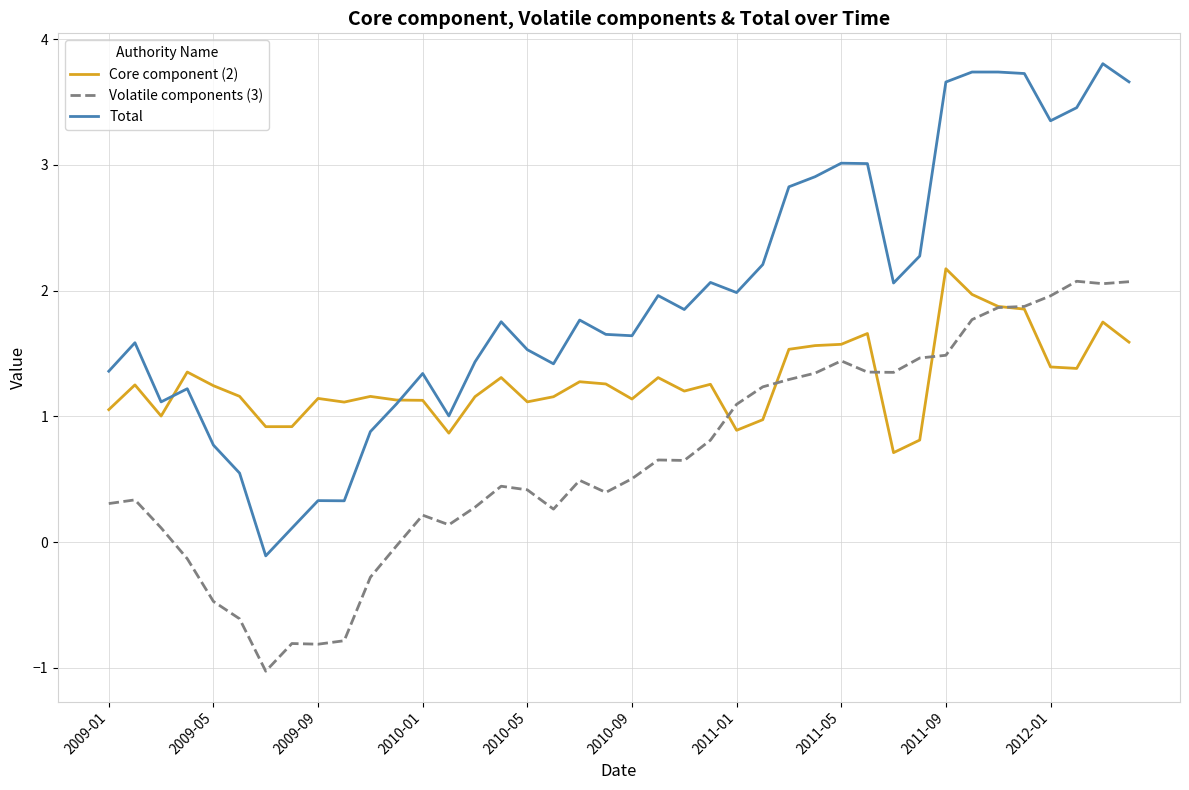

What are all the series names shown in the legend?

Core component (2), Volatile components (3), Total